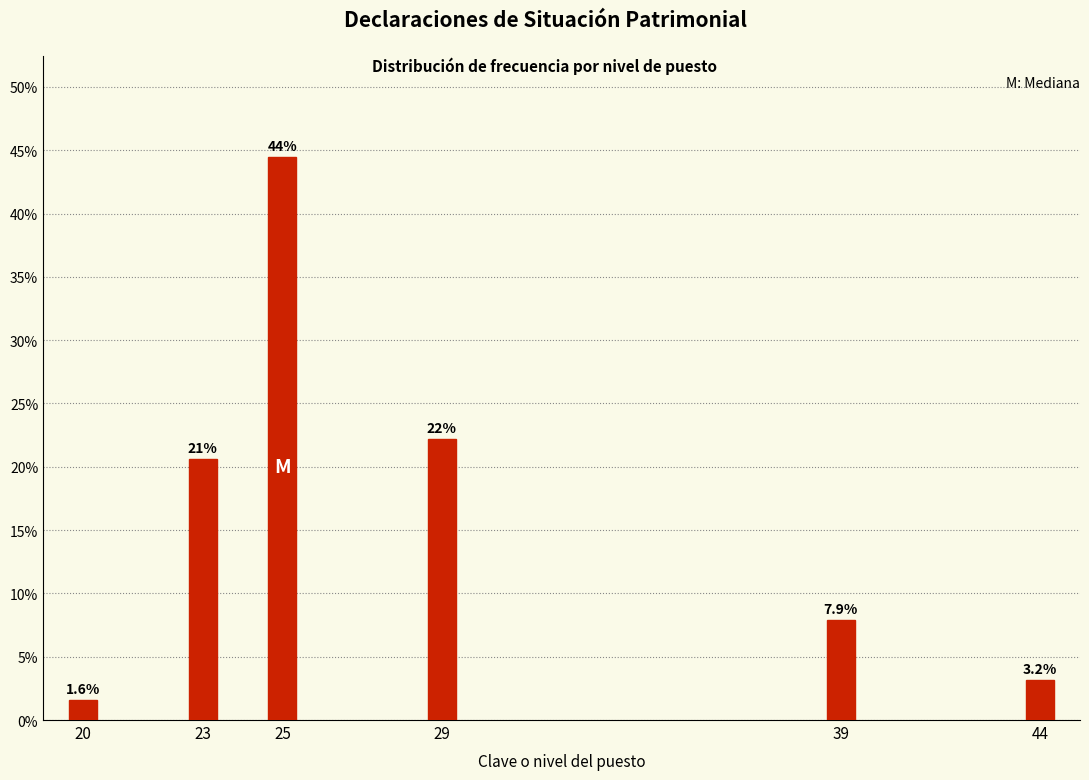

Reading left to right, list all the values displayed in this chart.

1.6	20.6	44.4	22.2	7.9	3.2